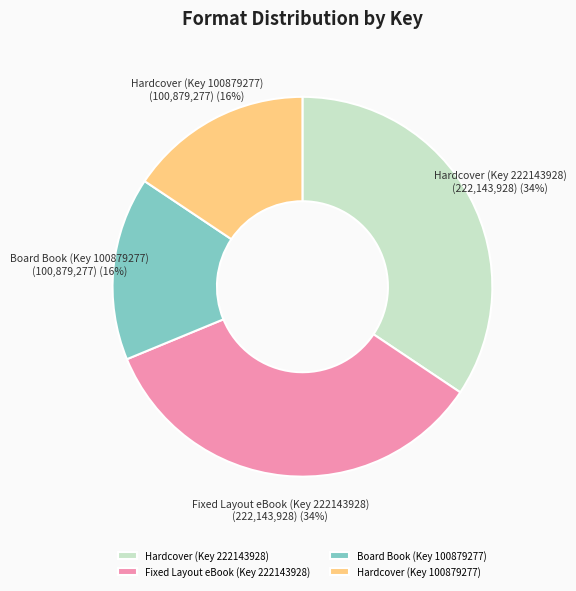

To the nearest percent, what is the combined percentage of Fixed Layout eBook (Key 222143928) and Board Book (Key 100879277)?

50%